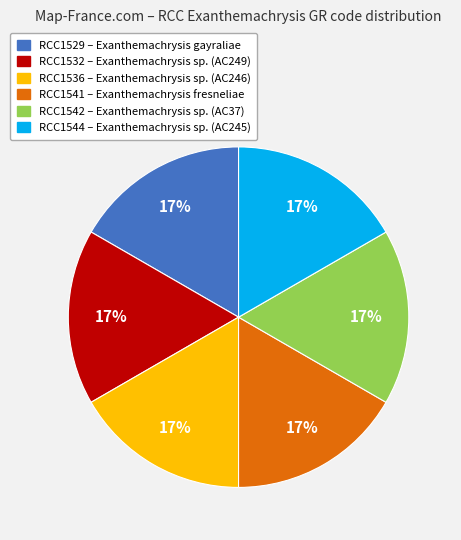

To the nearest percent, what is the combined percentage of RCC1541 and RCC1529?

33%